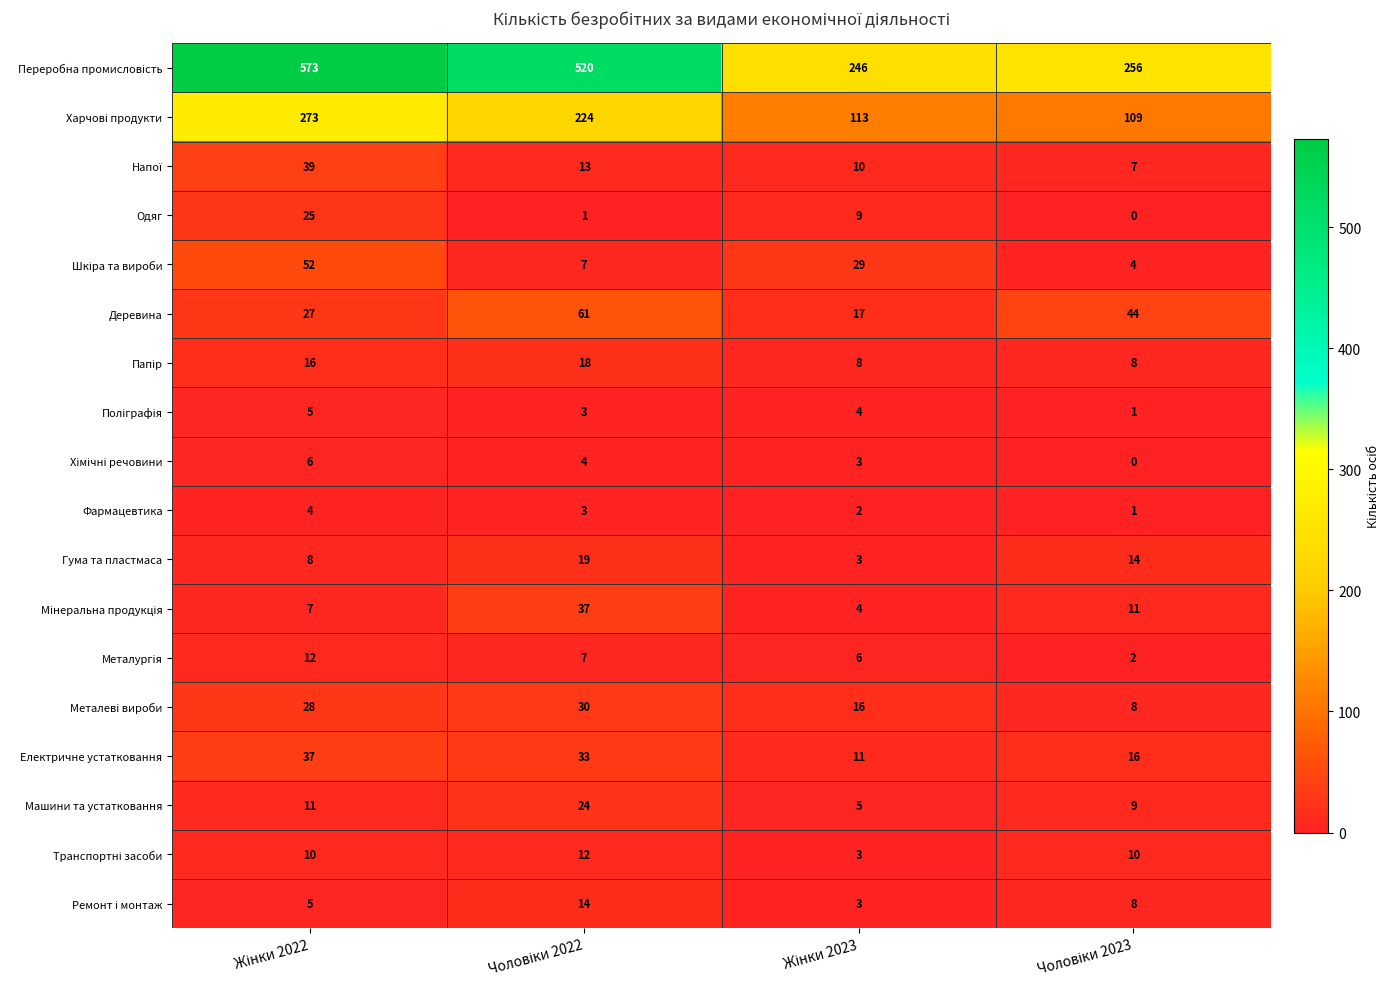

What is the highest value of the Одяг series?

25